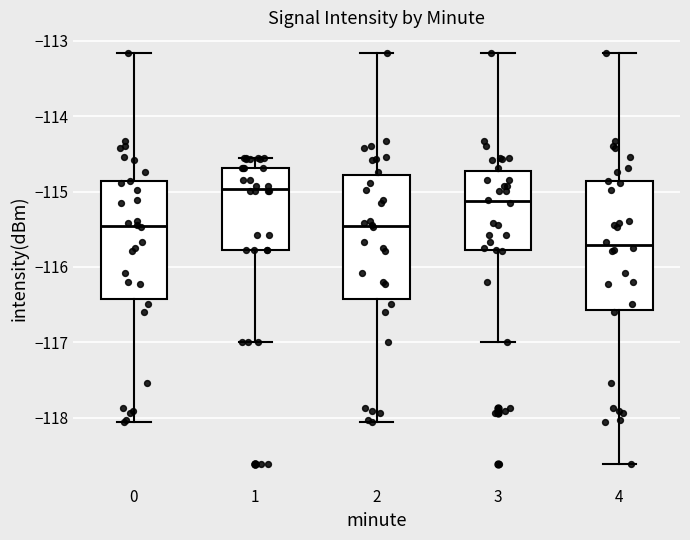

Where does the upper whisker of the box at x = 3 end on the y-axis? The values are not printed on the chart, so give them approximately, as read against the axis.

-113.2